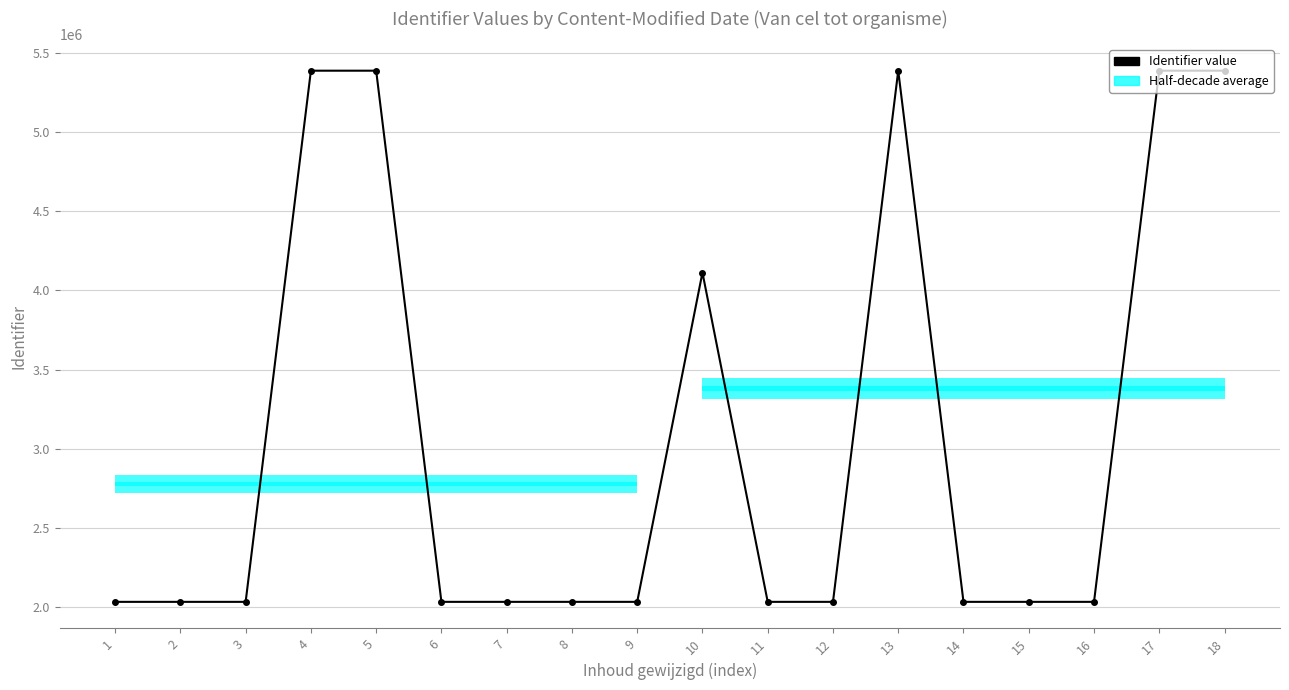

Reading left to right, list all the values displayed in this chart.

1=2031940	2=2031941	3=2031946	4=5389277	5=5389279	6=2031948	7=2031950	8=2031951	9=2031954	10=4113079	11=2031958	12=2031960	13=5389282	14=2031965	15=2031962	16=2031964	17=5389283	18=5389286